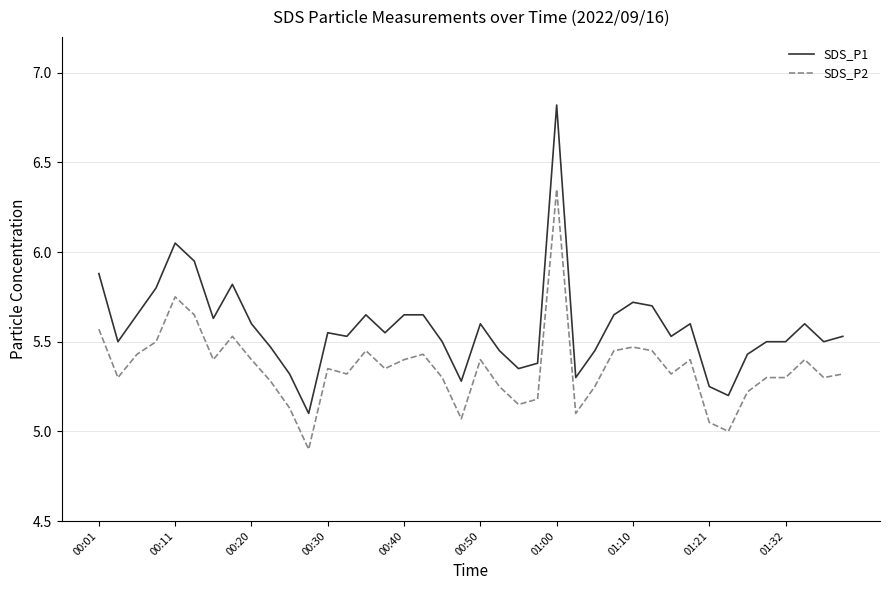

True or false: SDS_P1 and SDS_P2 cross at least once.

False